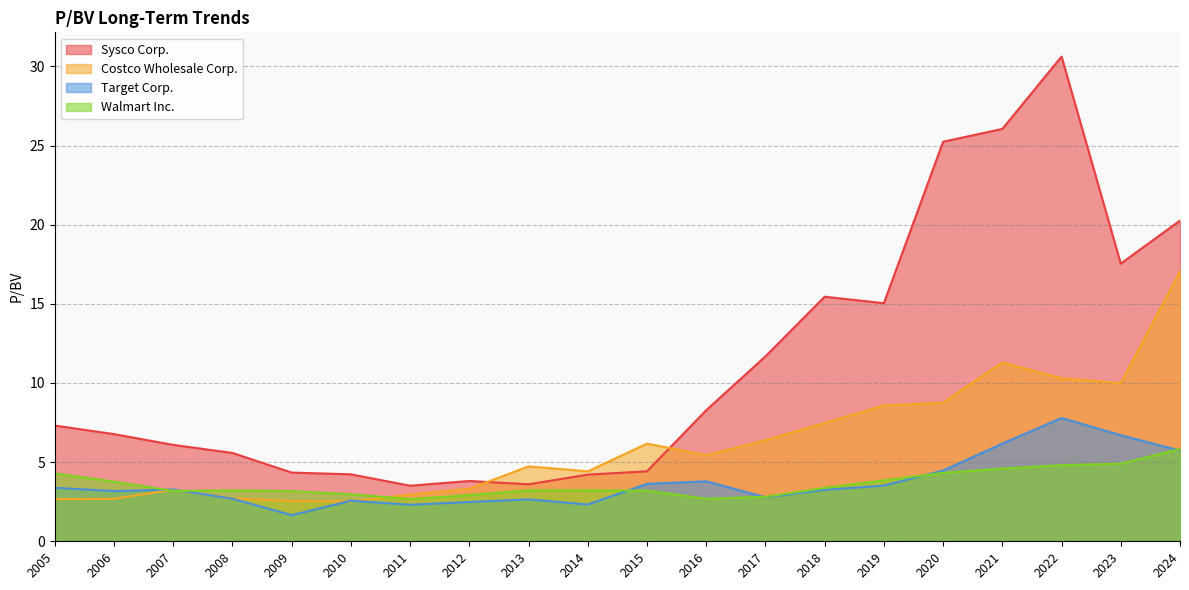

Reading left to right, transcribe all the data shown in this chart.

Sysco Corp.: 7.3	6.8	6.1	5.6	4.3	4.2	3.5	3.8	3.6	4.2	4.4	8.3	11.7	15.4	15.0	25.2	26.1	30.6	17.5	20.3
Costco Wholesale Corp.: 2.7	2.7	3.3	2.7	2.5	2.5	3.0	3.3	4.7	4.4	6.2	5.4	6.4	7.5	8.6	8.8	11.3	10.3	10.0	17.1
Target Corp.: 3.4	3.2	3.3	2.7	1.6	2.6	2.3	2.5	2.6	2.3	3.6	3.8	2.8	3.2	3.5	4.5	6.2	7.8	6.7	5.7
Walmart Inc.: 4.3	3.8	3.2	3.2	3.2	3.0	2.7	2.9	3.2	3.2	3.2	2.7	2.8	3.4	3.9	4.3	4.6	4.8	4.9	5.8